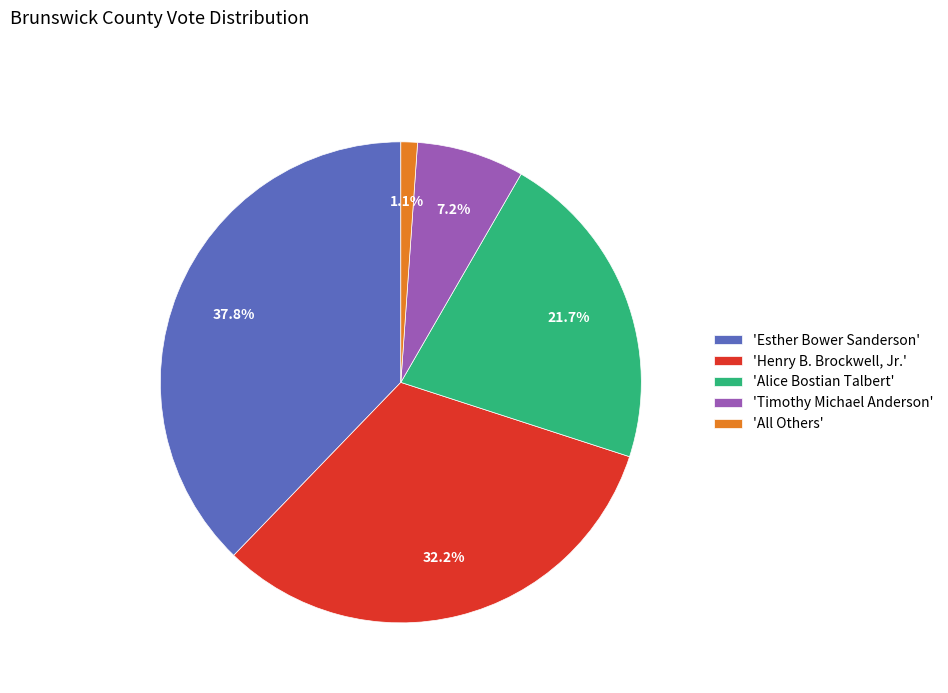

Which has a higher value, 'Esther Bower Sanderson' or 'Alice Bostian Talbert'?

'Esther Bower Sanderson'